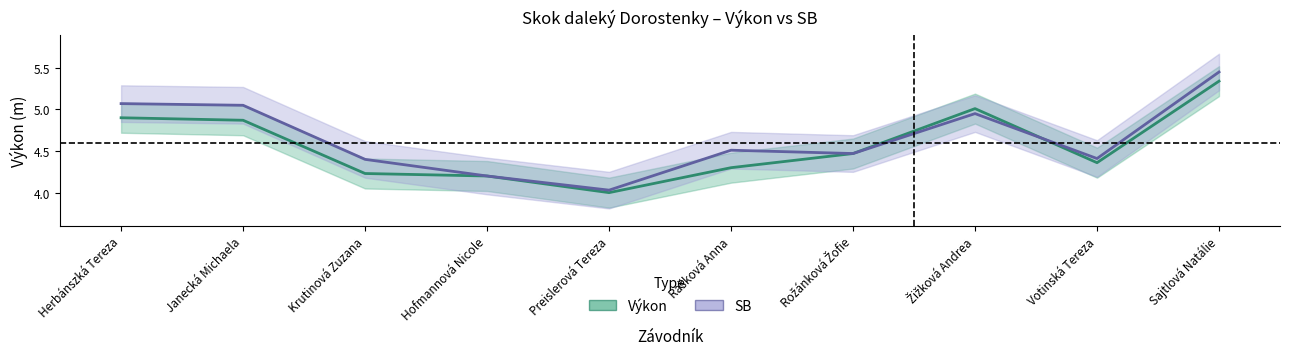

Which has a higher value, Votinská Tereza or Preislerová Tereza?

Votinská Tereza